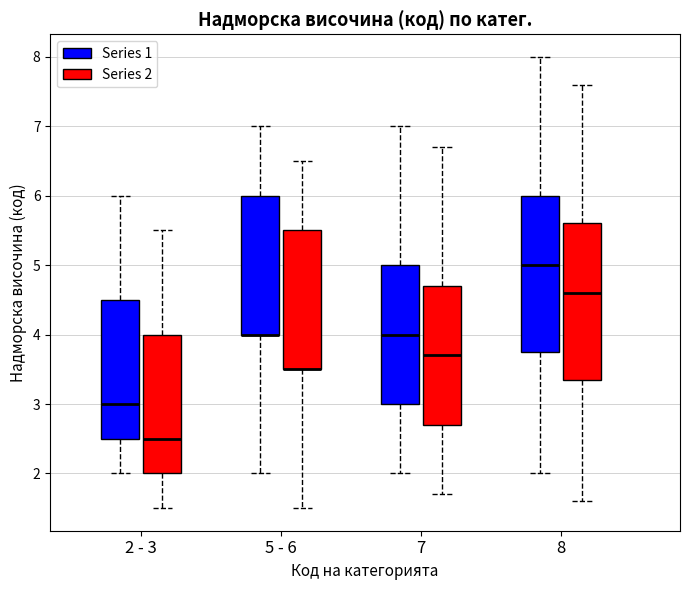

Reading left to right, transcribe this box plot: for each box, give where its median line is, the range the box spans, and where its two whiskers end, as read against the y-axis. The values are not printed on the chart, so give them approximately, as read against the axis.

2 - 3 (Series 1): median 3.0, box 2.5 to 4.5, whiskers 2.0 to 6.0
2 - 3 (Series 2): median 2.5, box 2.0 to 4.0, whiskers 1.5 to 5.5
5 - 6 (Series 1): median 4.0 (drawn on the box's lower edge), box 4.0 to 6.0, whiskers 2.0 to 7.0
5 - 6 (Series 2): median 3.5 (drawn on the box's lower edge), box 3.5 to 5.5, whiskers 1.5 to 6.5
7 (Series 1): median 4.0, box 3.0 to 5.0, whiskers 2.0 to 7.0
7 (Series 2): median 3.7, box 2.7 to 4.7, whiskers 1.7 to 6.7
8 (Series 1): median 5.0, box 3.8 to 6.0, whiskers 2.0 to 8.0
8 (Series 2): median 4.6, box 3.4 to 5.6, whiskers 1.6 to 7.6